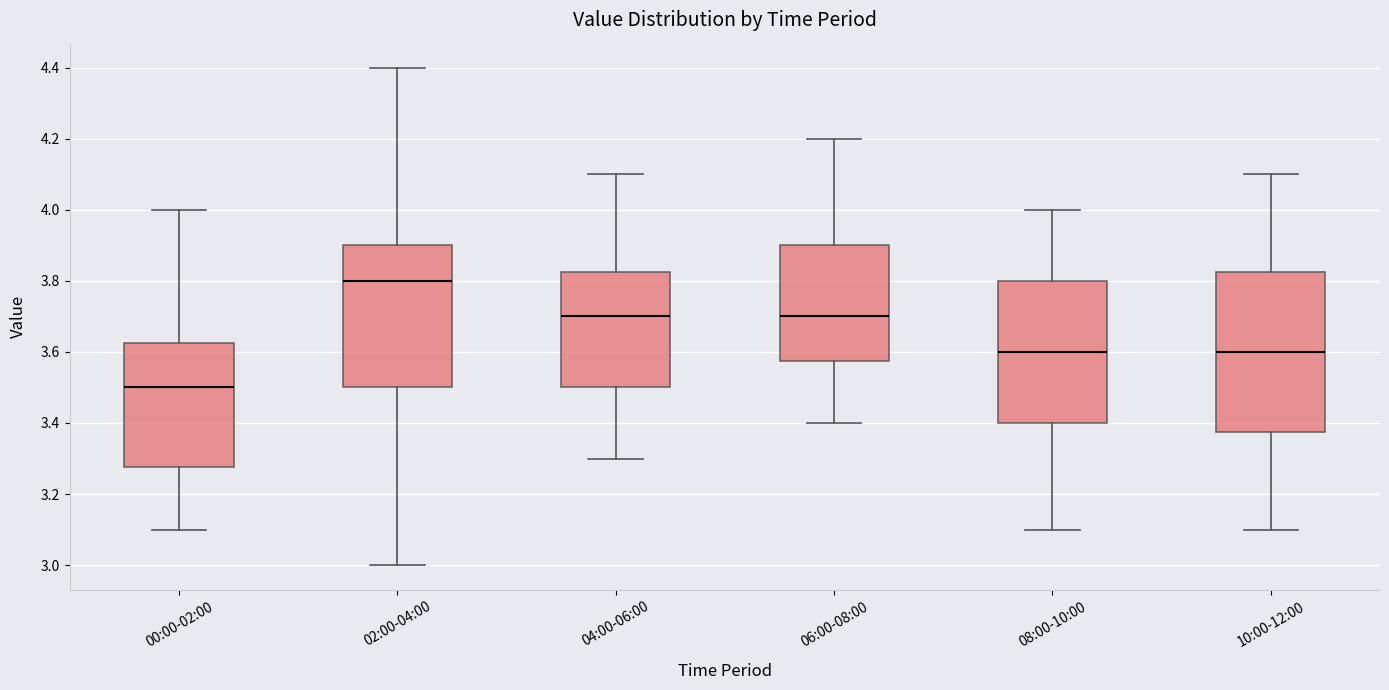

Reading left to right, read every box against the y-axis: the position of its median line, the range the box covers, and the ends of its whiskers. The values are not printed on the chart, so give them approximately, as read against the axis.

00:00-02:00: median 3.50, box 3.28 to 3.62, whiskers 3.10 to 4.00
02:00-04:00: median 3.80, box 3.50 to 3.90, whiskers 3.00 to 4.40
04:00-06:00: median 3.70, box 3.50 to 3.82, whiskers 3.30 to 4.10
06:00-08:00: median 3.70, box 3.58 to 3.90, whiskers 3.40 to 4.20
08:00-10:00: median 3.60, box 3.40 to 3.80, whiskers 3.10 to 4.00
10:00-12:00: median 3.60, box 3.38 to 3.82, whiskers 3.10 to 4.10